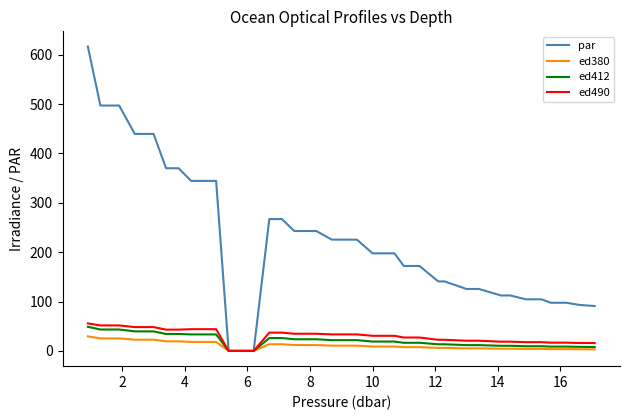

Which series has the largest range (max minus min)?

par